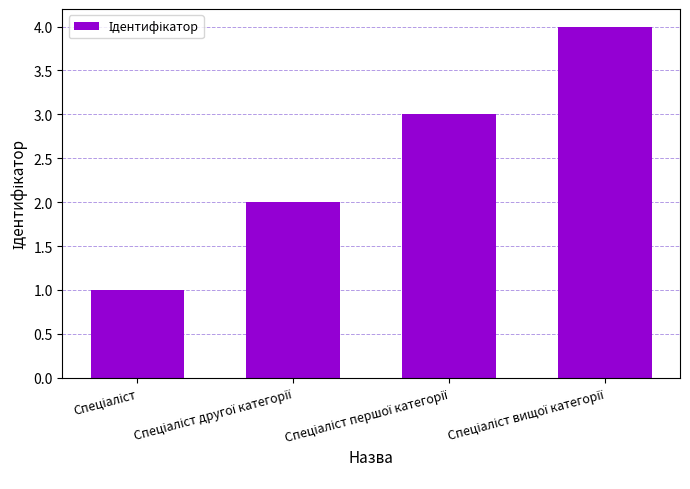

What is the sum of all values?

10